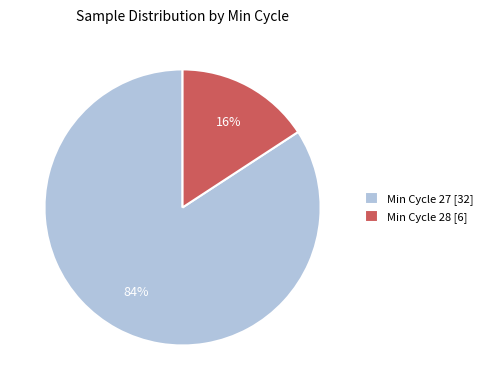

Is the sum of Min Cycle 27 [32] and Min Cycle 28 [6] greater than half?

Yes